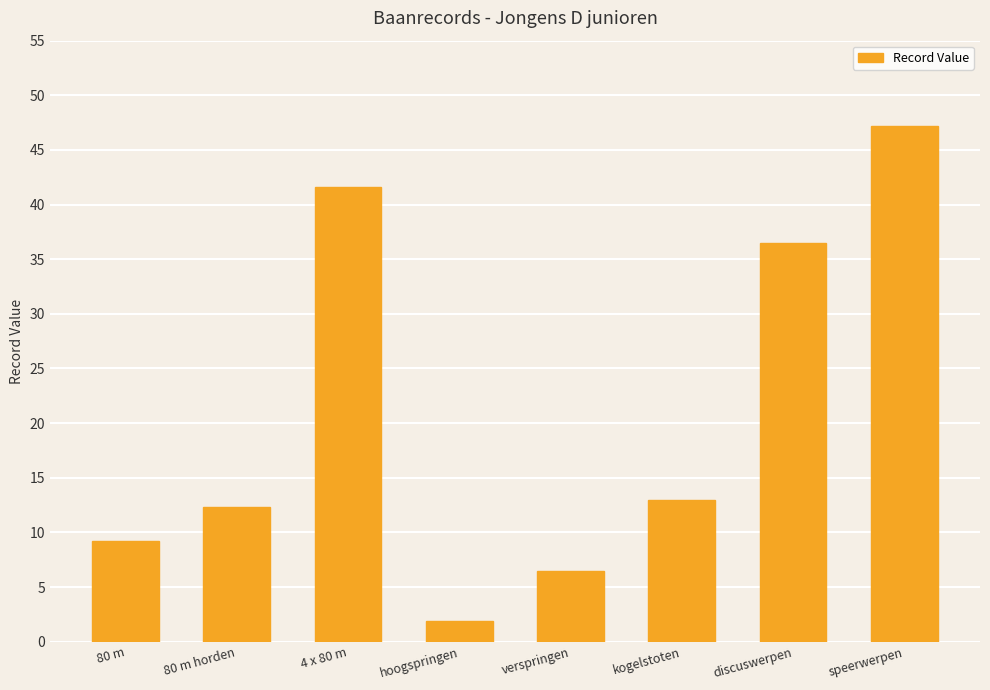

What is the greatest value displayed?

47.2